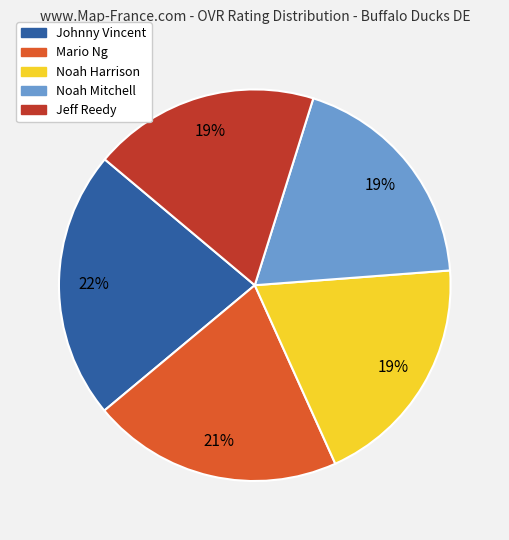

Does Noah Harrison account for over 50% of the chart?

No